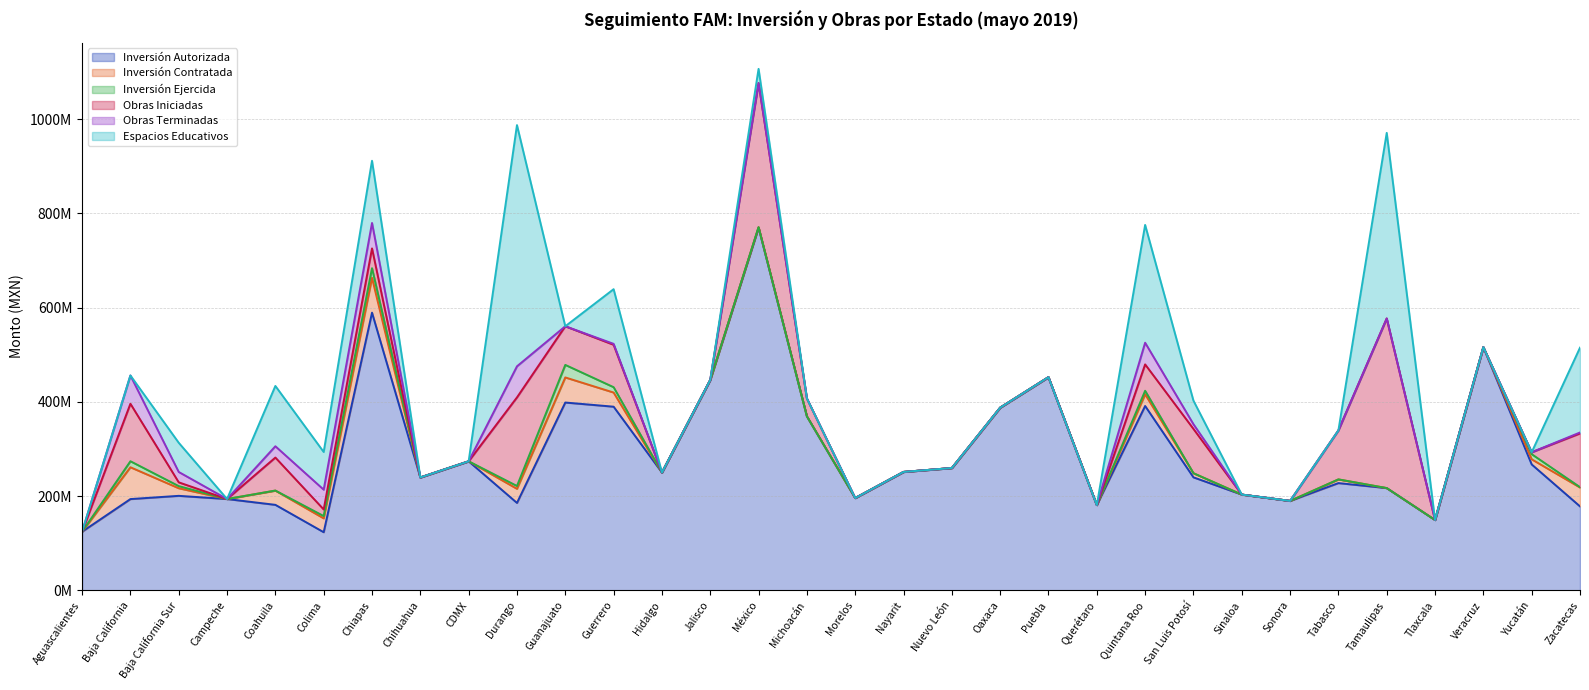

Reading left to right, what are all the values shown in this chart?

Inversión Autorizada: Aguascalientes=124552357.0	Baja California=193853783.0	Baja California Sur=200714682.0	Campeche=193953020.0	Coahuila=181608065.0	Colima=123507570.0	Chiapas=589512486.0	Chihuahua=239705666.0	CDMX=274017797.0	Durango=185677581.0	Guanajuato=398780431.0	Guerrero=389949867.0	Hidalgo=250160322.0	Jalisco=446689180.0	México=769936672.0	Michoacán=369502269.0	Morelos=195996297.0	Nayarit=251459969.0	Nuevo León=259730611.0	Oaxaca=387873584.0	Puebla=452637889.0	Querétaro=181171604.0	Quintana Roo=391430790.0	San Luis Potosí=239983917.0	Sinaloa=203386578.0	Sonora=189952107.0	Tabasco=227798492.0	Tamaulipas=217192038.0	Tlaxcala=149398035.0	Veracruz=516340395.0	Yucatán=267367592.0	Zacatecas=178316839.0
Inversión Contratada: Aguascalientes=0.0	Baja California=67553348.3	Baja California Sur=16151905.3	Campeche=0.0	Coahuila=30210379.0	Colima=29398924.4	Chiapas=73957866.0	Chihuahua=0.0	CDMX=0.0	Durango=29961811.0	Guanajuato=53239811.6	Guerrero=30037402.0	Hidalgo=0.0	Jalisco=0.0	México=1072257.0	Michoacán=0.0	Morelos=0.0	Nayarit=0.0	Nuevo León=0.0	Oaxaca=0.0	Puebla=0.0	Querétaro=0.0	Quintana Roo=24839782.6	San Luis Potosí=8773024.9	Sinaloa=0.0	Sonora=0.0	Tabasco=7830320.3	Tamaulipas=0.0	Tlaxcala=0.0	Veracruz=0.0	Yucatán=10906277.9	Zacatecas=40096366.3
Inversión Ejercida: Aguascalientes=0.0	Baja California=12779150.7	Baja California Sur=4507549.0	Campeche=0.0	Coahuila=138894.1	Colima=4893737.5	Chiapas=20446033.1	Chihuahua=0.0	CDMX=0.0	Durango=5990128.8	Guanajuato=26619905.7	Guerrero=11358874.9	Hidalgo=0.0	Jalisco=0.0	México=0.0	Michoacán=0.0	Morelos=0.0	Nayarit=0.0	Nuevo León=0.0	Oaxaca=0.0	Puebla=0.0	Querétaro=0.0	Quintana Roo=7451934.7	San Luis Potosí=0.0	Sinaloa=0.0	Sonora=0.0	Tabasco=0.0	Tamaulipas=0.0	Tlaxcala=0.0	Veracruz=0.0	Yucatán=10906277.9	Zacatecas=770770.0
Obras Iniciadas: Aguascalientes=0.0	Baja California=61.0	Baja California Sur=4.0	Campeche=0.0	Coahuila=35.0	Colima=7.0	Chiapas=21.0	Chihuahua=0.0	CDMX=0.0	Durango=94.0	Guanajuato=41.0	Guerrero=45.0	Hidalgo=0.0	Jalisco=0.0	México=153.0	Michoacán=19.0	Morelos=0.0	Nayarit=0.0	Nuevo León=0.0	Oaxaca=0.0	Puebla=0.0	Querétaro=0.0	Quintana Roo=28.0	San Luis Potosí=47.0	Sinaloa=0.0	Sonora=0.0	Tabasco=52.0	Tamaulipas=180.0	Tlaxcala=0.0	Veracruz=0.0	Yucatán=2.0	Zacatecas=57.0
Obras Terminadas: Aguascalientes=0.0	Baja California=30.0	Baja California Sur=11.0	Campeche=0.0	Coahuila=12.0	Colima=21.0	Chiapas=27.0	Chihuahua=0.0	CDMX=0.0	Durango=33.0	Guanajuato=0.0	Guerrero=1.0	Hidalgo=0.0	Jalisco=0.0	México=0.0	Michoacán=0.0	Morelos=0.0	Nayarit=0.0	Nuevo León=0.0	Oaxaca=0.0	Puebla=0.0	Querétaro=0.0	Quintana Roo=23.0	San Luis Potosí=5.0	Sinaloa=0.0	Sonora=0.0	Tabasco=0.0	Tamaulipas=0.0	Tlaxcala=0.0	Veracruz=0.0	Yucatán=0.0	Zacatecas=1.0
Espacios Educativos: Aguascalientes=0.0	Baja California=0.0	Baja California Sur=31.0	Campeche=0.0	Coahuila=64.0	Colima=40.0	Chiapas=66.0	Chihuahua=0.0	CDMX=0.0	Durango=256.0	Guanajuato=0.0	Guerrero=58.0	Hidalgo=0.0	Jalisco=0.0	México=15.0	Michoacán=0.0	Morelos=0.0	Nayarit=0.0	Nuevo León=0.0	Oaxaca=0.0	Puebla=0.0	Querétaro=0.0	Quintana Roo=125.0	San Luis Potosí=25.0	Sinaloa=0.0	Sonora=0.0	Tabasco=0.0	Tamaulipas=197.0	Tlaxcala=0.0	Veracruz=0.0	Yucatán=0.0	Zacatecas=90.0